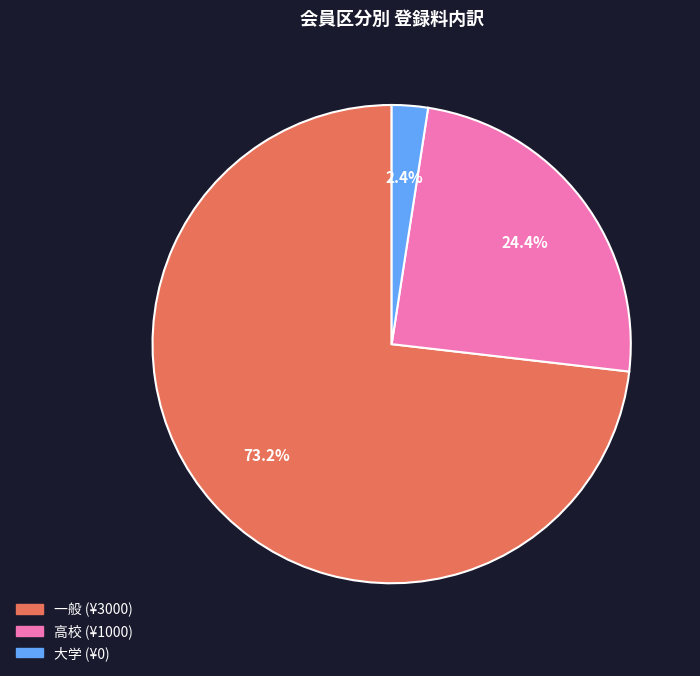

How many slices are in this pie chart?

3